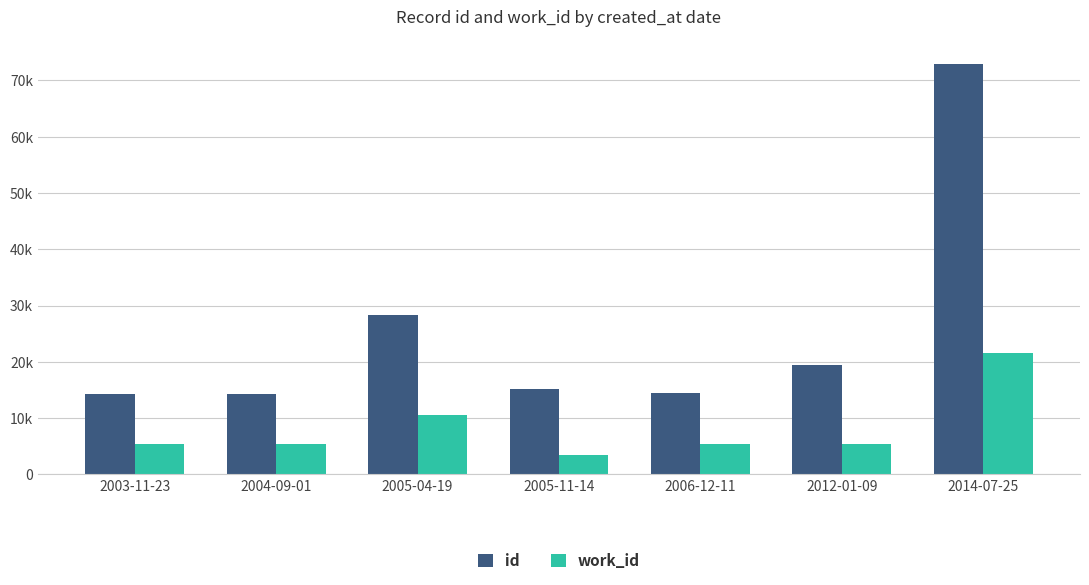

Are the bars horizontal?

No